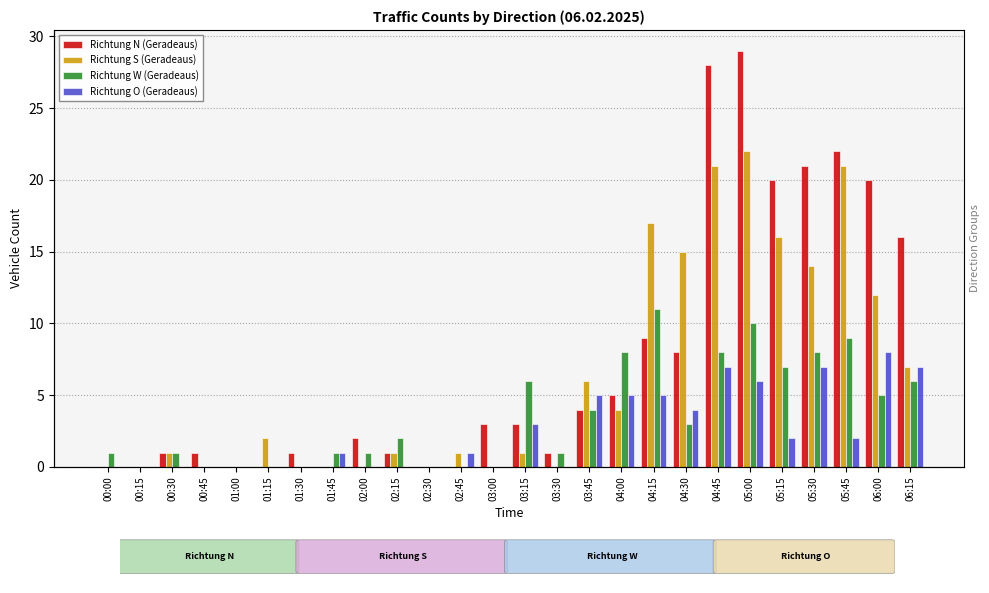

What is the average value of the Richtung S (Geradeaus) series?

6